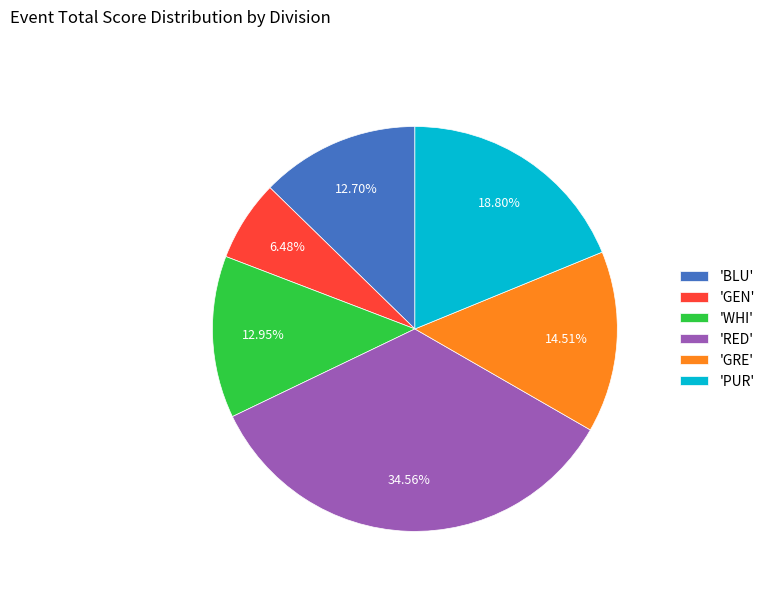

Between 'WHI' and 'RED', which is larger?

'RED'